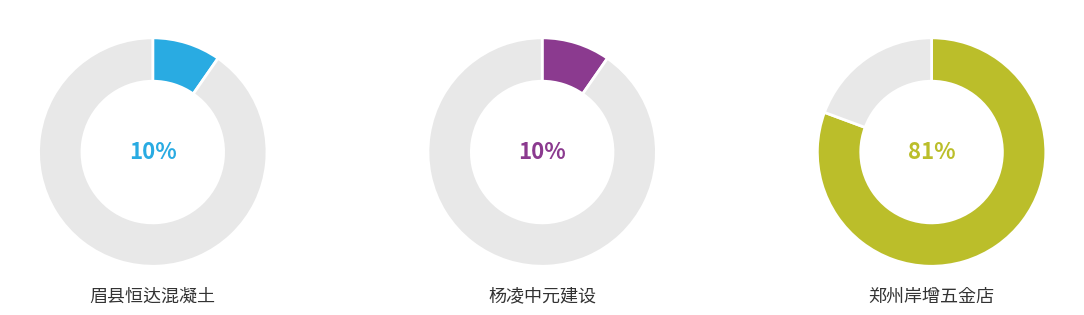

Is there a majority slice in this chart?

Yes